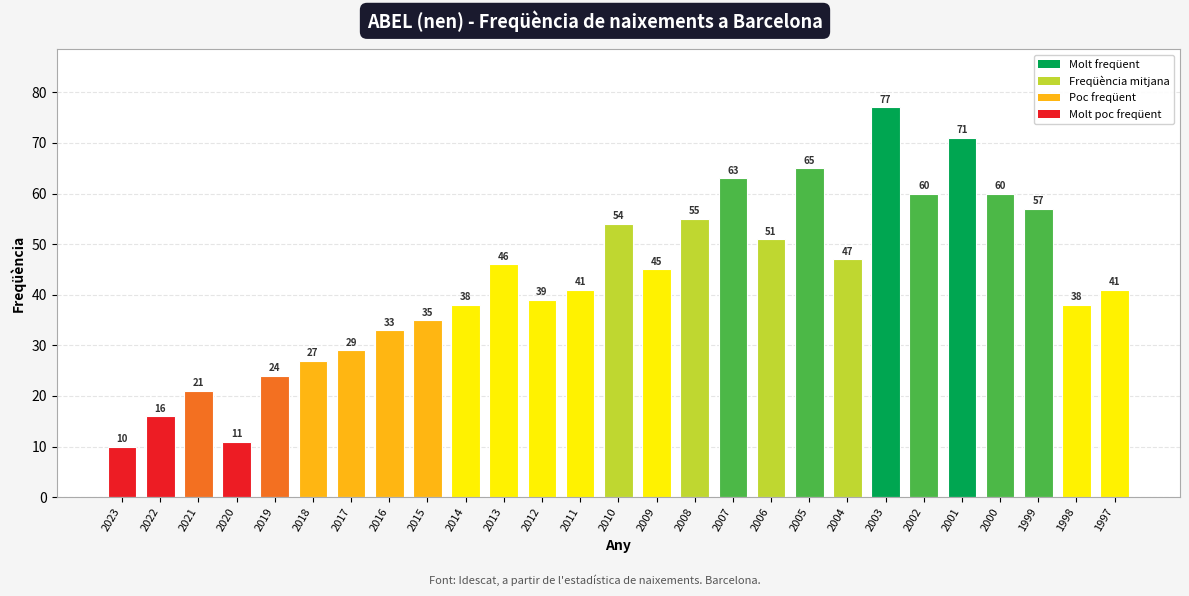

Is it true that the value at 2017 is 39?

False